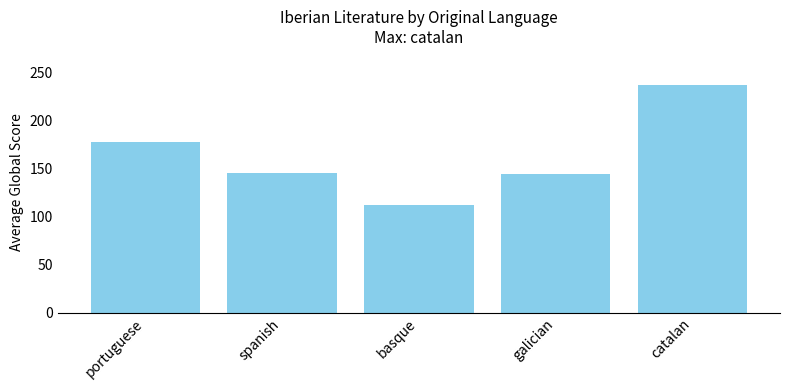

At which label is the value closest to 174?

portuguese